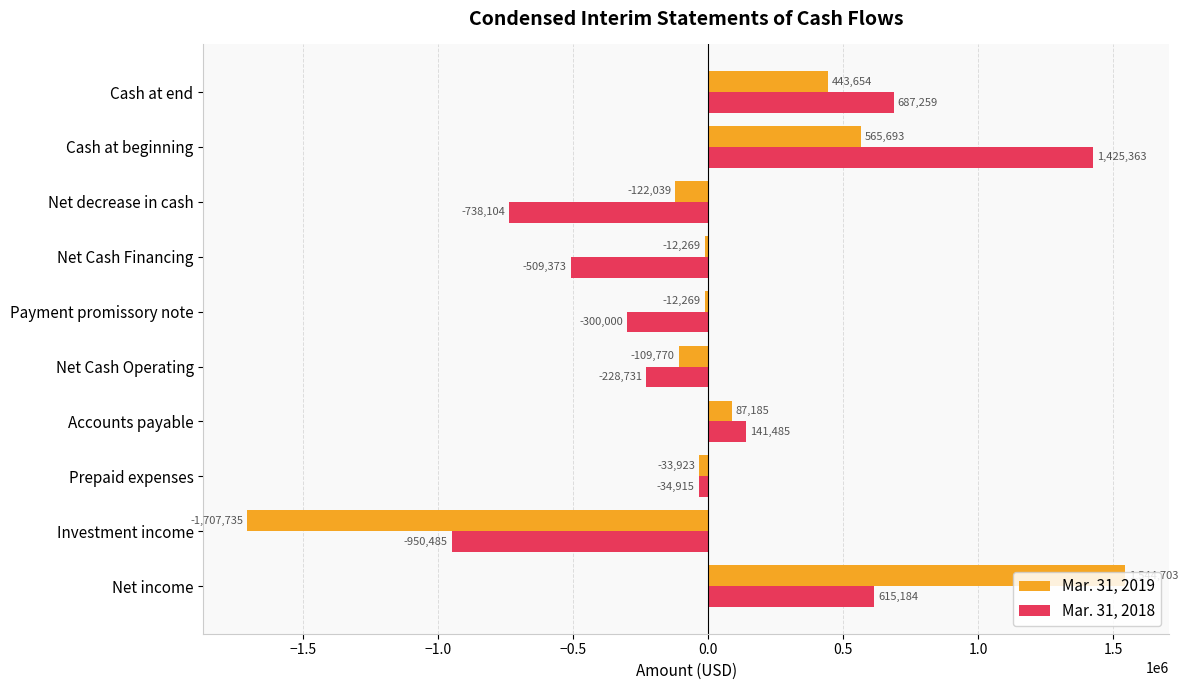

How many data points in Mar. 31, 2019 are above -12269?

4